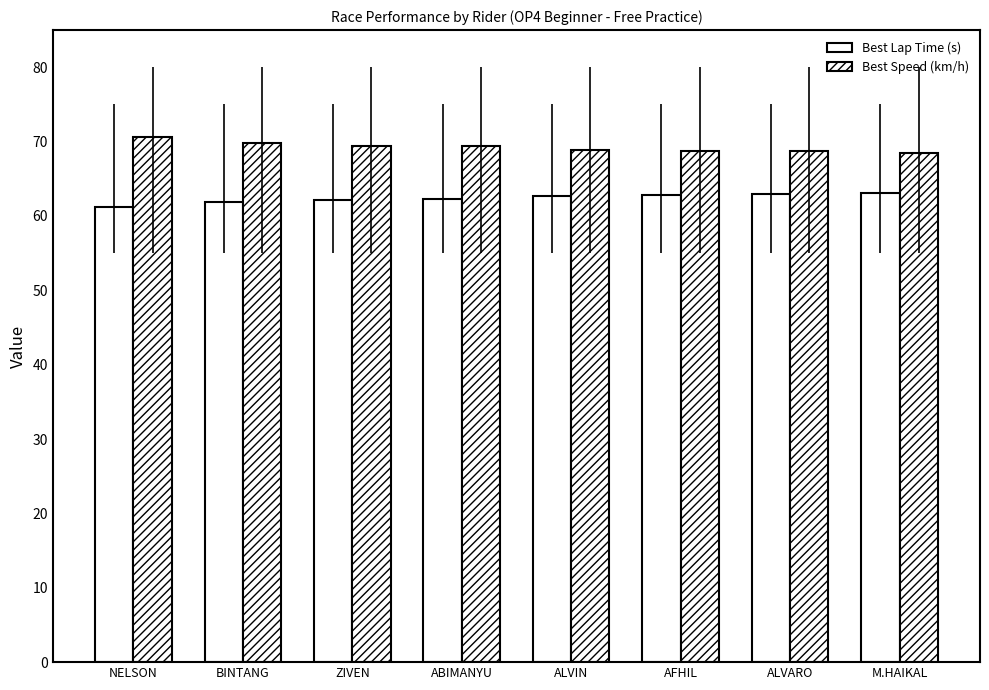

What is the greatest value displayed?

70.7